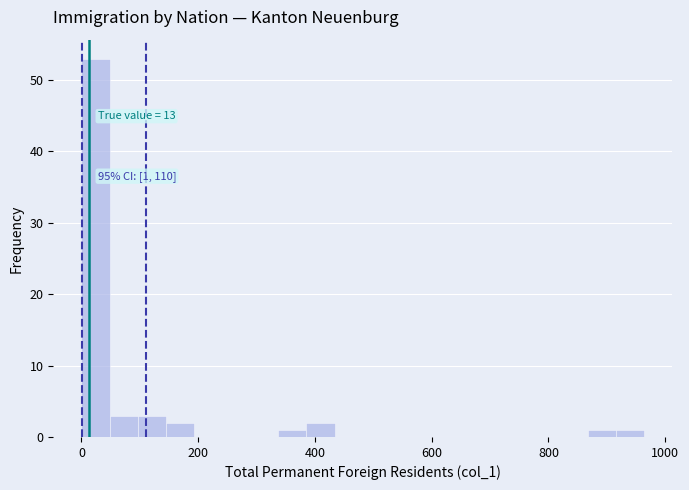

Read against the x-axis, roughly where is the centre of the tallest bar?

20